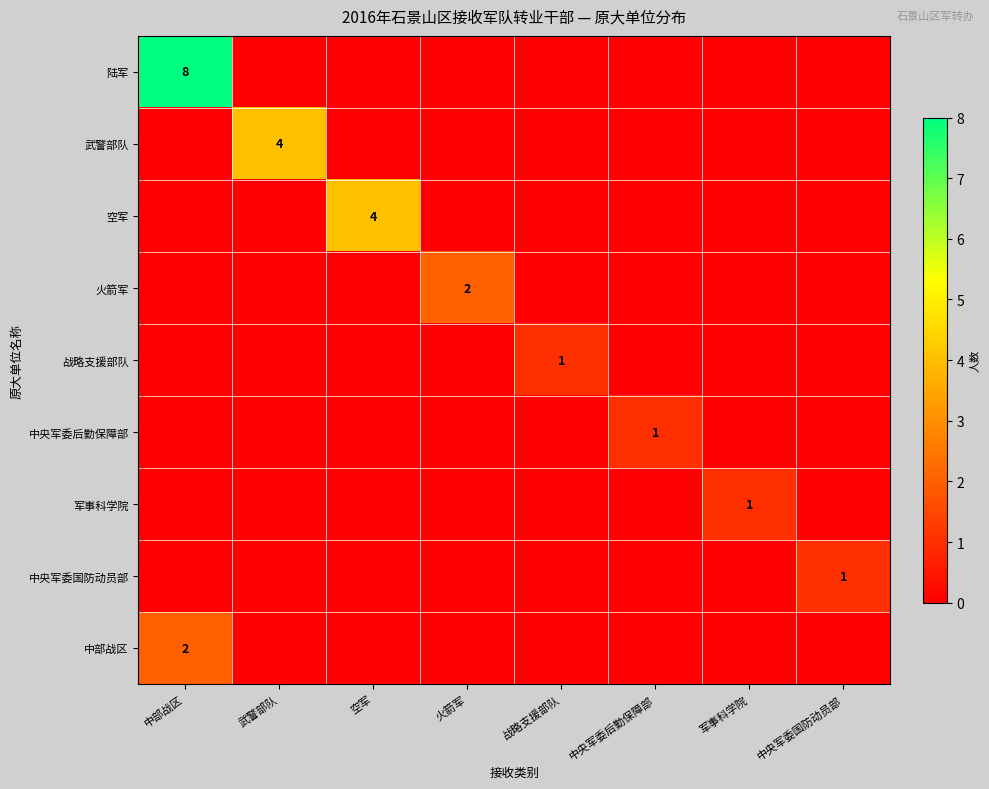

Is it true that 空军 equals 4 at 空军?

True